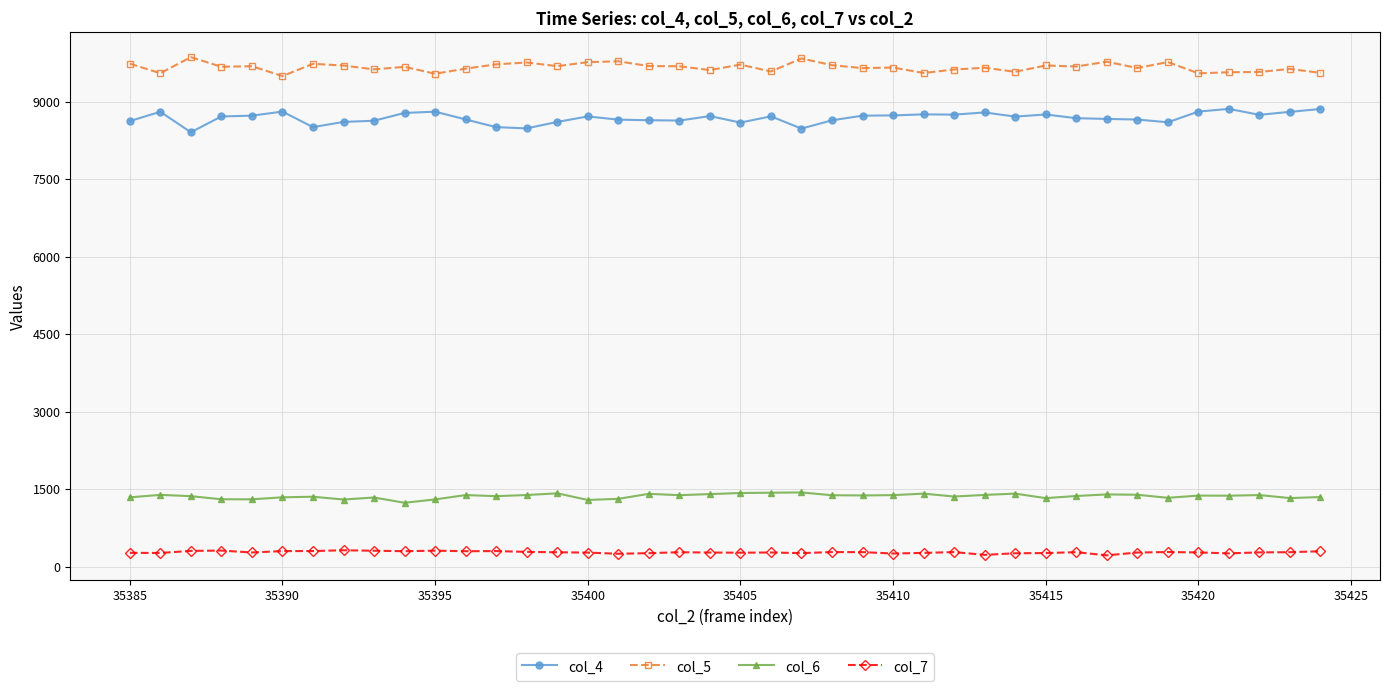

List the series in order of their peak value, lowest first.

col_7, col_6, col_4, col_5